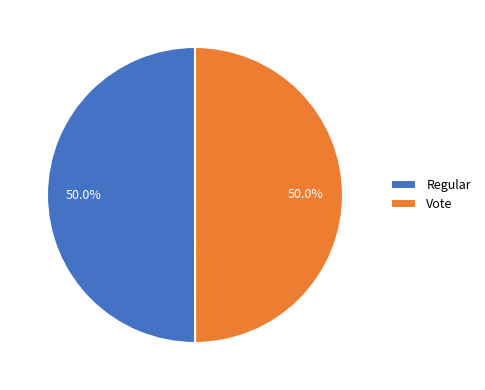

What is the ratio of the value at Vote to the value at Regular?

1.0